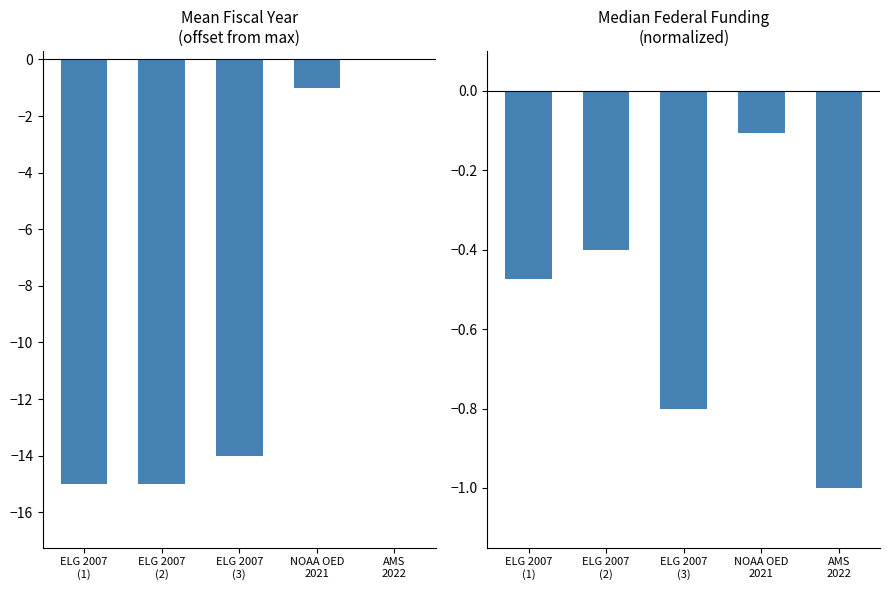

The value of Fiscal Year Offset at ELG 2007
(3) is -5.7. True or false?

False